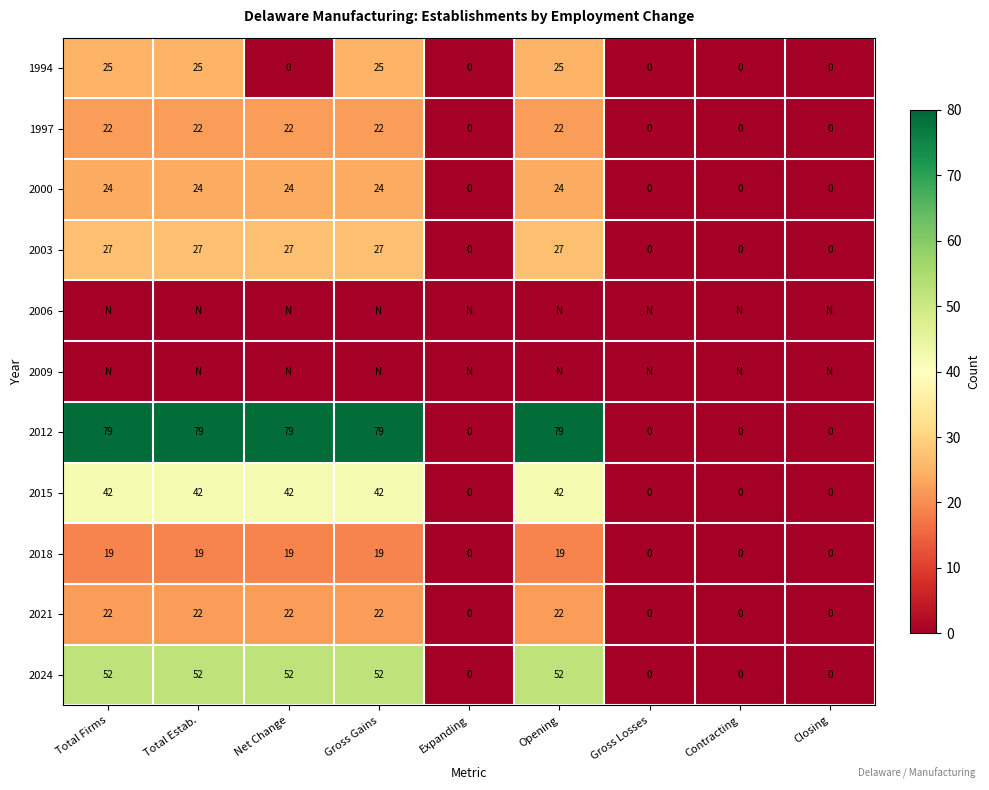

How many data points does each series have?

9